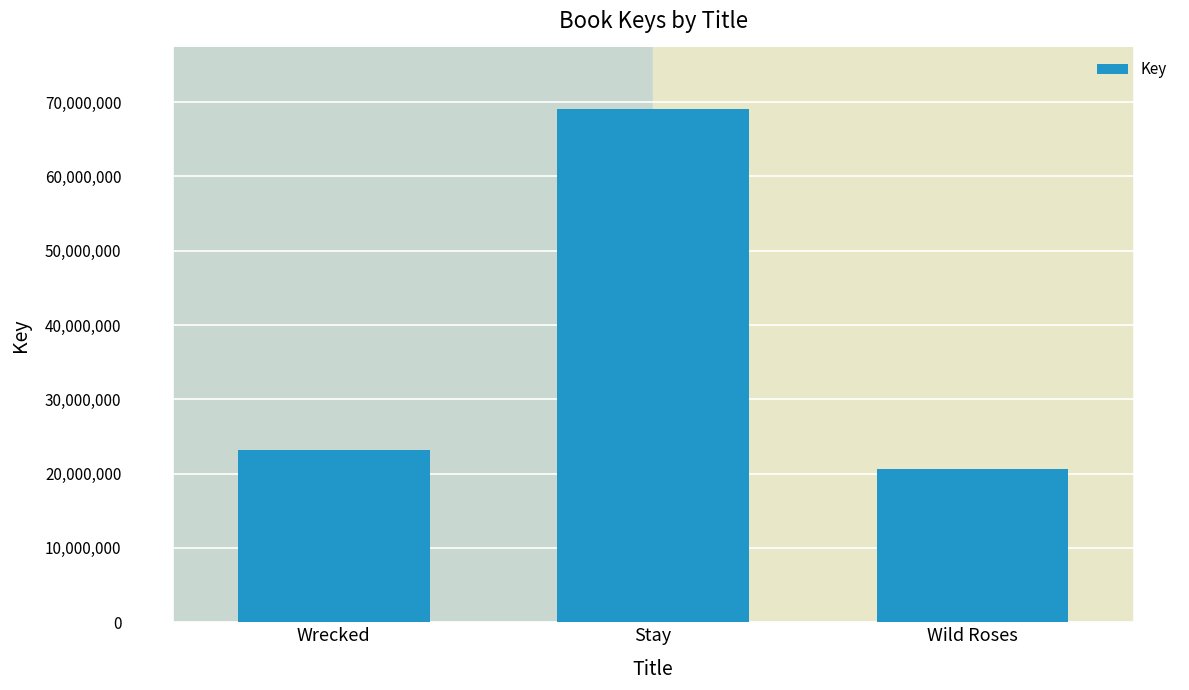

Where is the data nearest to the value 44886349?

Wrecked